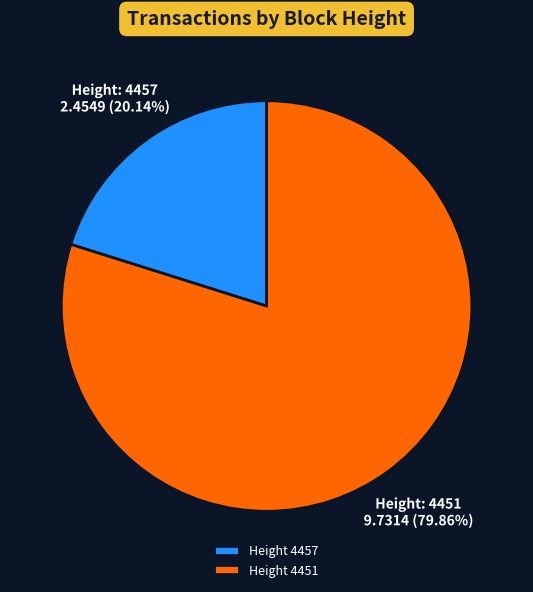

Does Height 4451 account for over 50% of the chart?

Yes